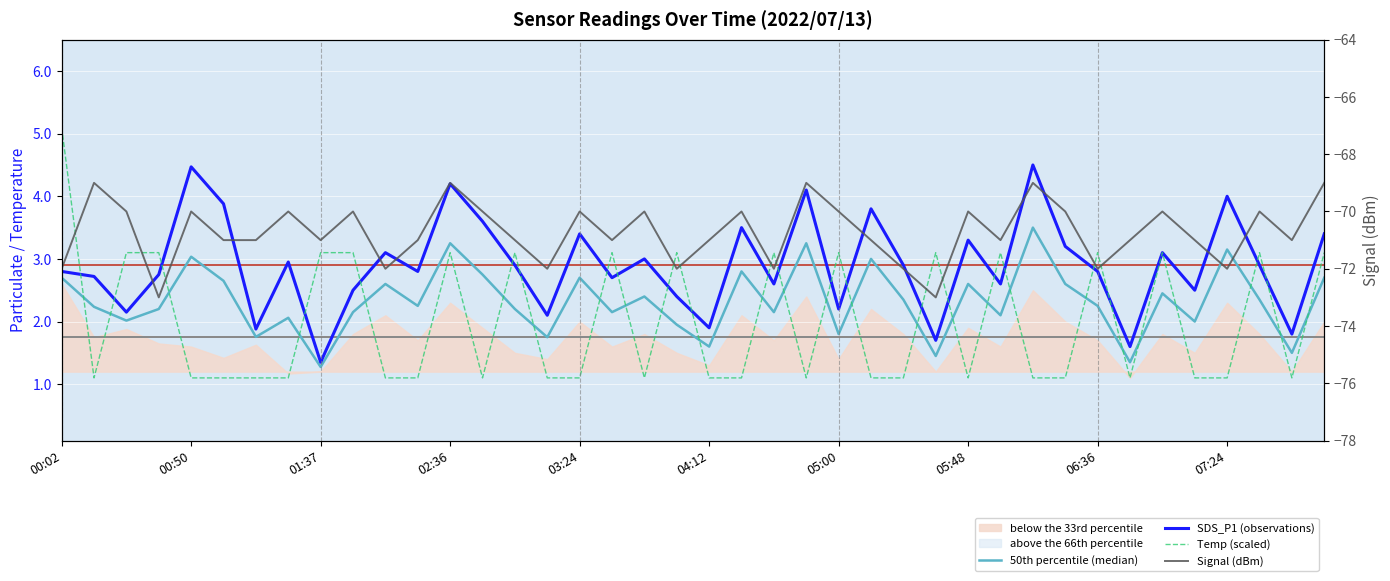

True or false: Signal (dBm) has more than 2 points higher than both neighbors.

True